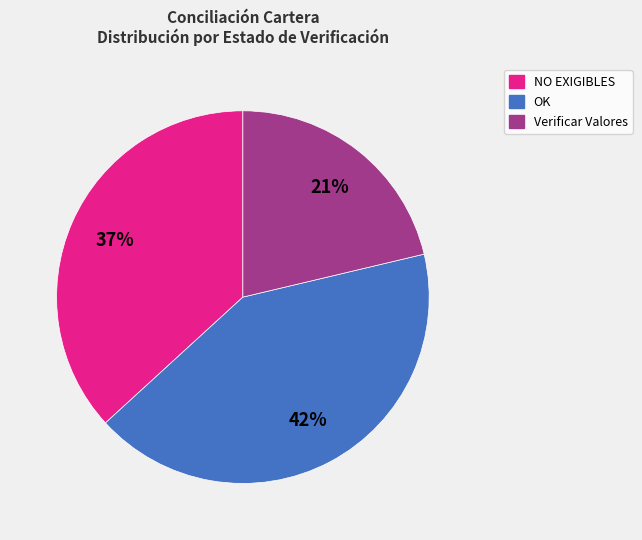

To the nearest percent, what is the average slice percentage?

33%